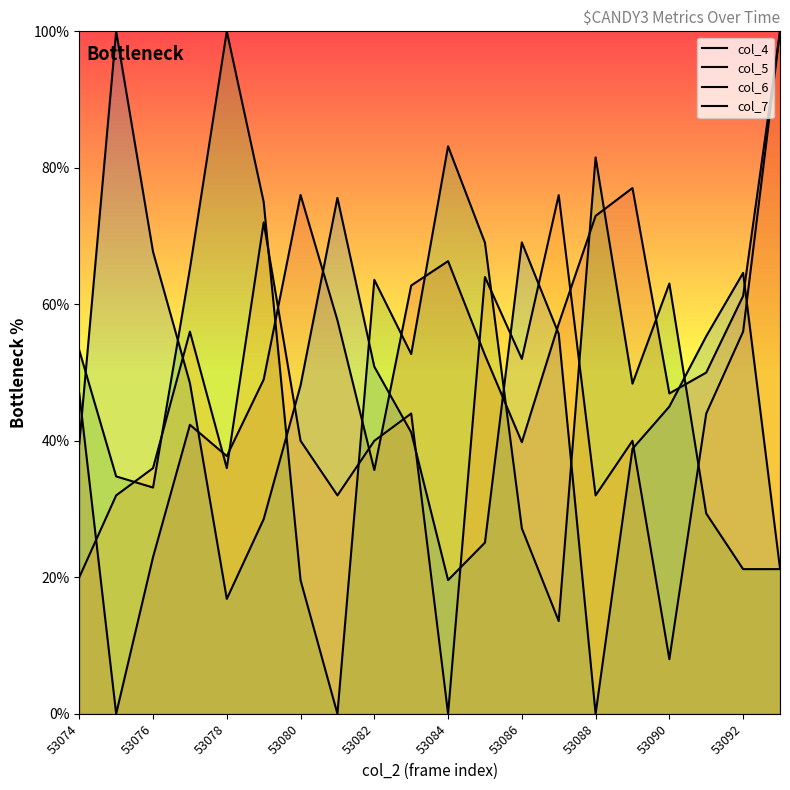

How many series are shown in this chart?

4